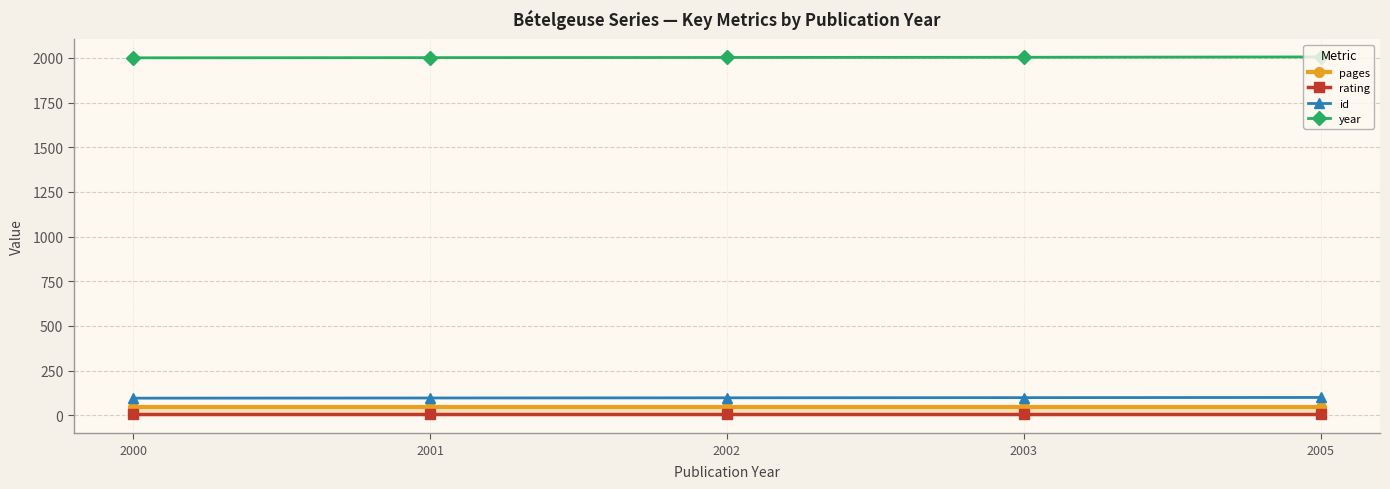

List the series in order of their peak value, lowest first.

rating, pages, id, year